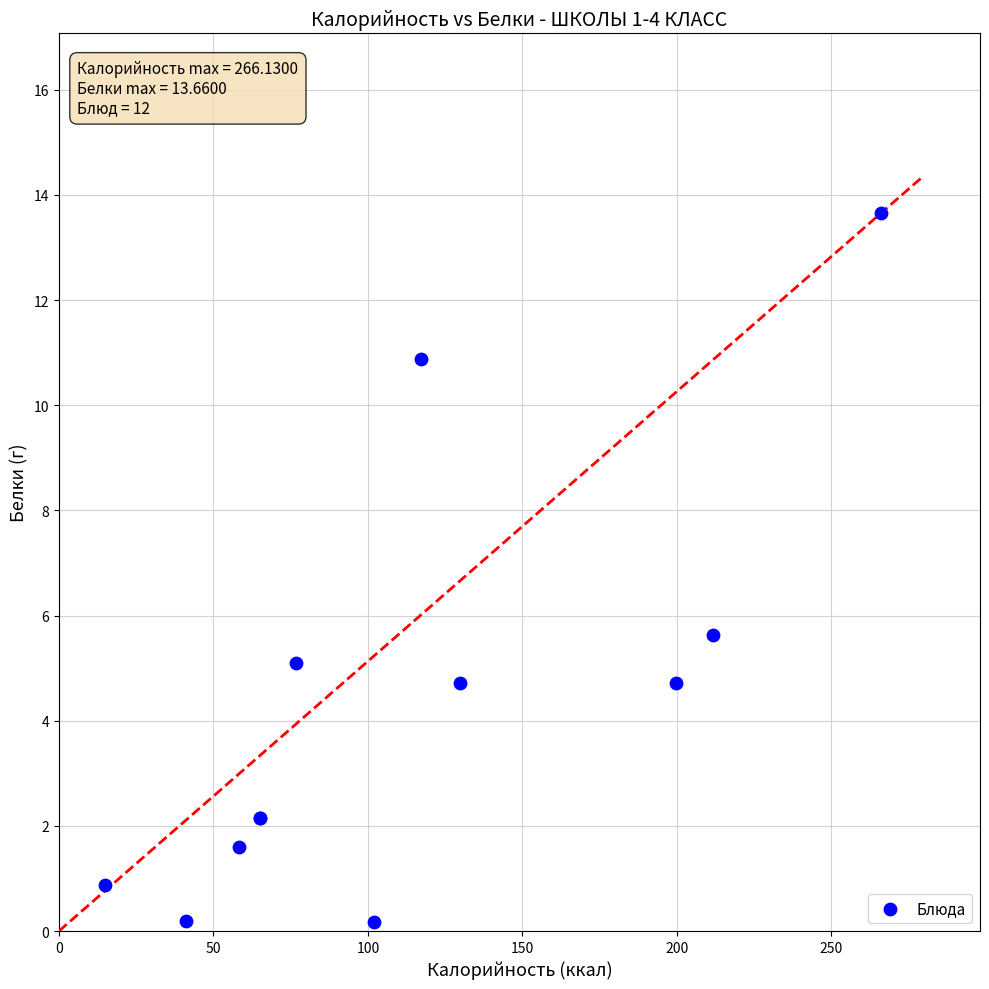

What Y value in the scatter plot is closest to 6?

5.6